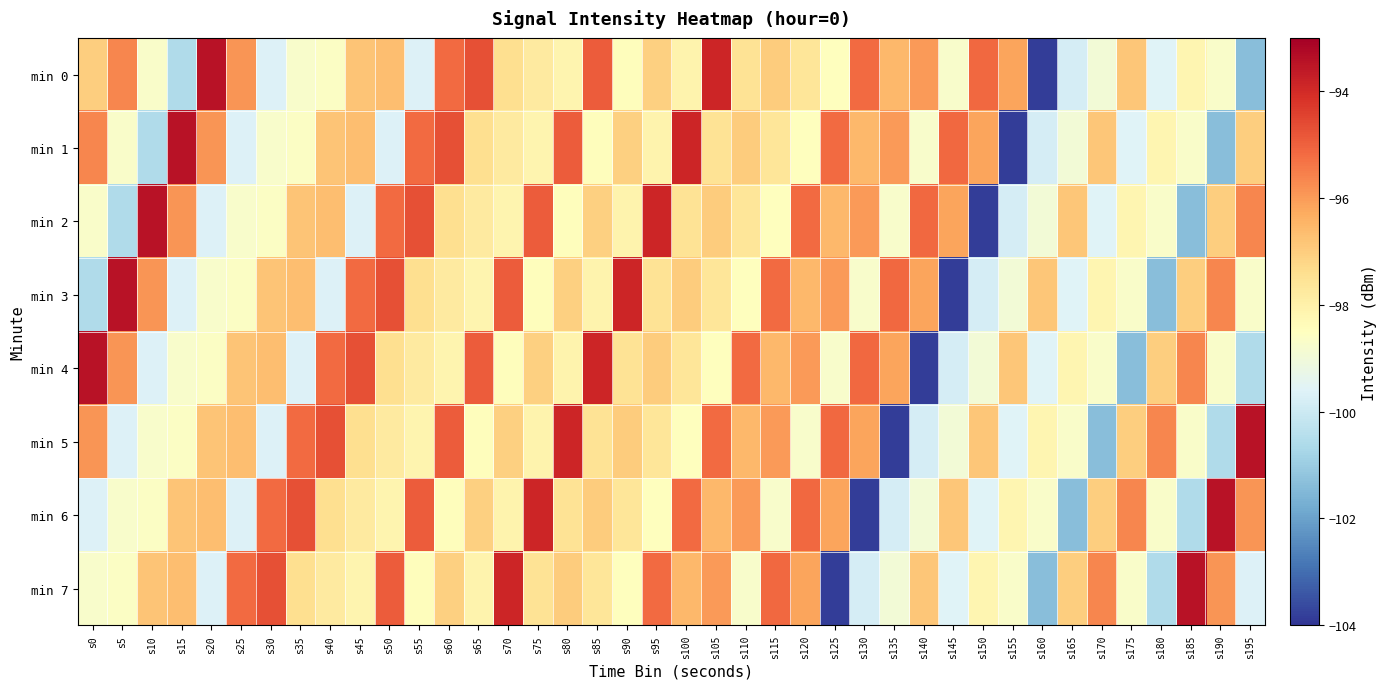

Which has a higher value, s150 or s180?

s150